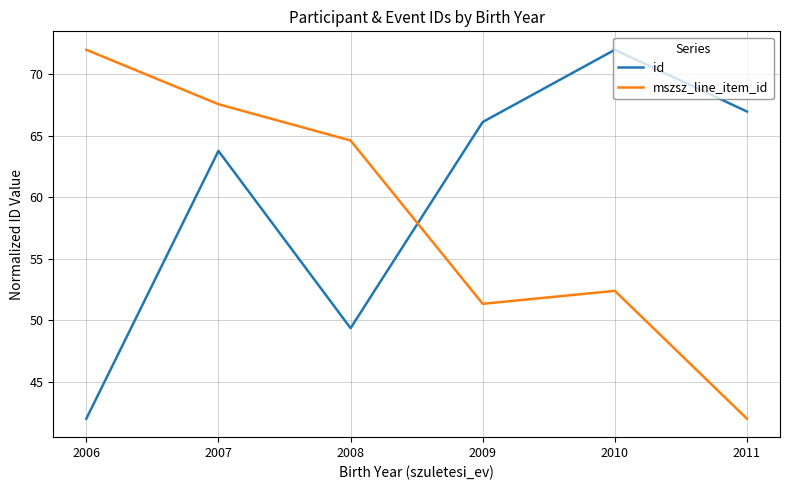

Rank the series by their average value, from highest to lowest.

id, mszsz_line_item_id